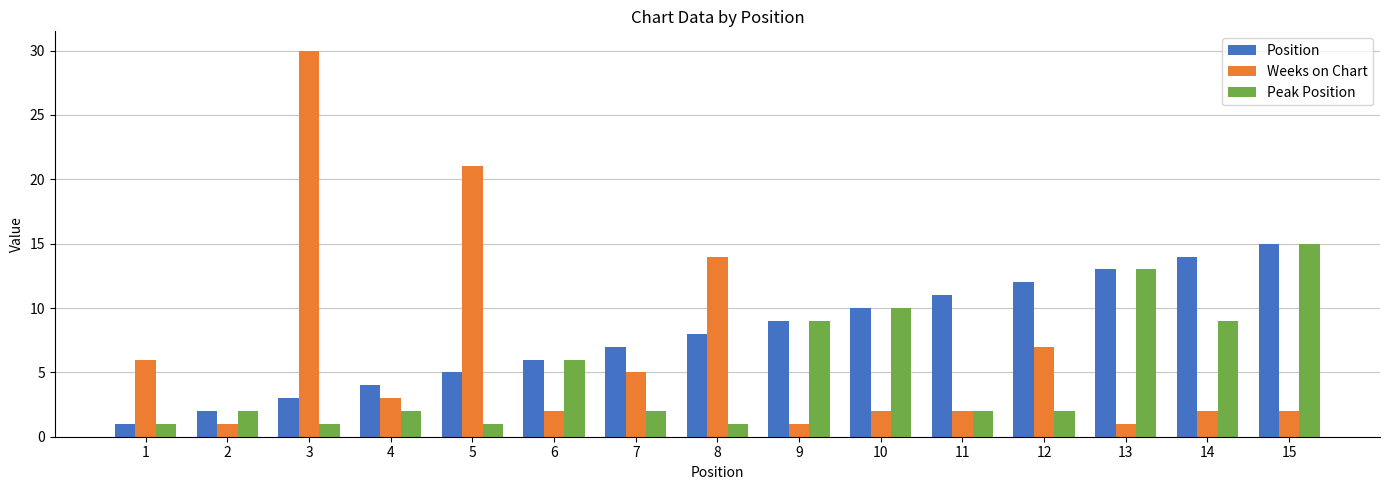

What is the difference between the maximum and minimum values in the Peak Position series?

14